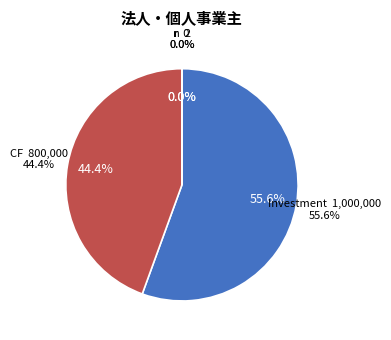

Do r and CF together represent more than half of the pie?

No